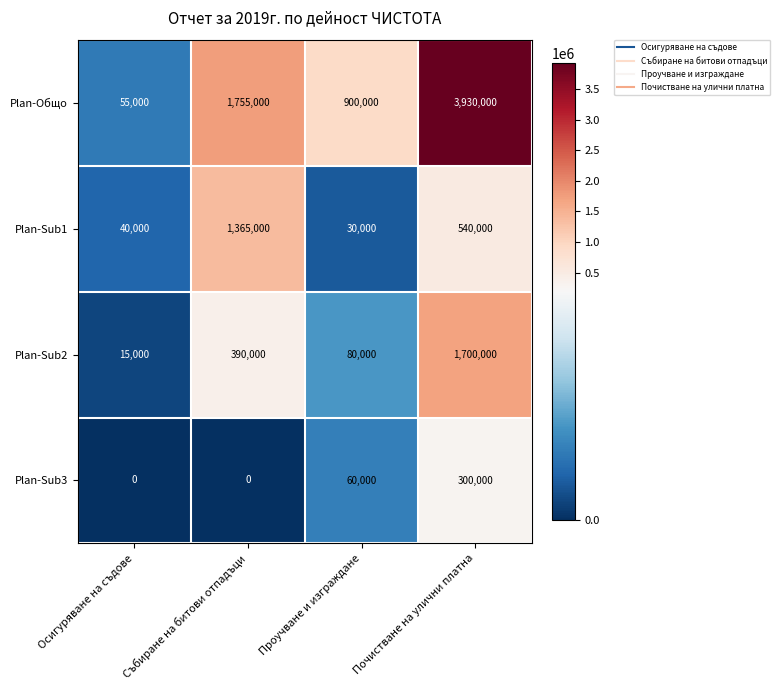

Rank the series by their maximum value, from lowest to highest.

Plan-Sub3, Plan-Sub1, Plan-Sub2, Plan-Общо